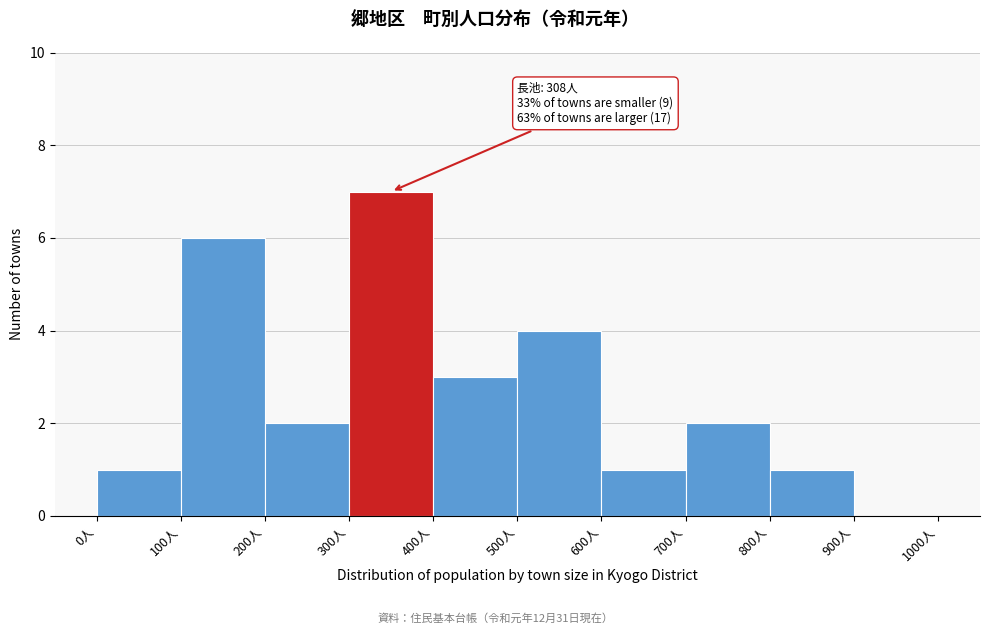

Over which range of the x-axis is the bar tallest?

300 to 400